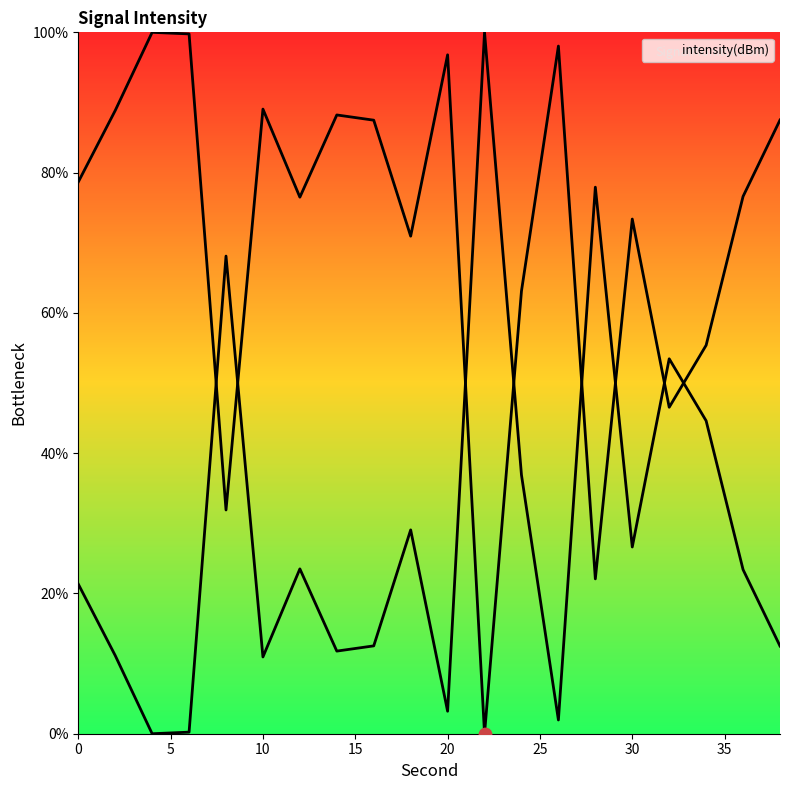

Which has a higher value, 26 or 6?

6